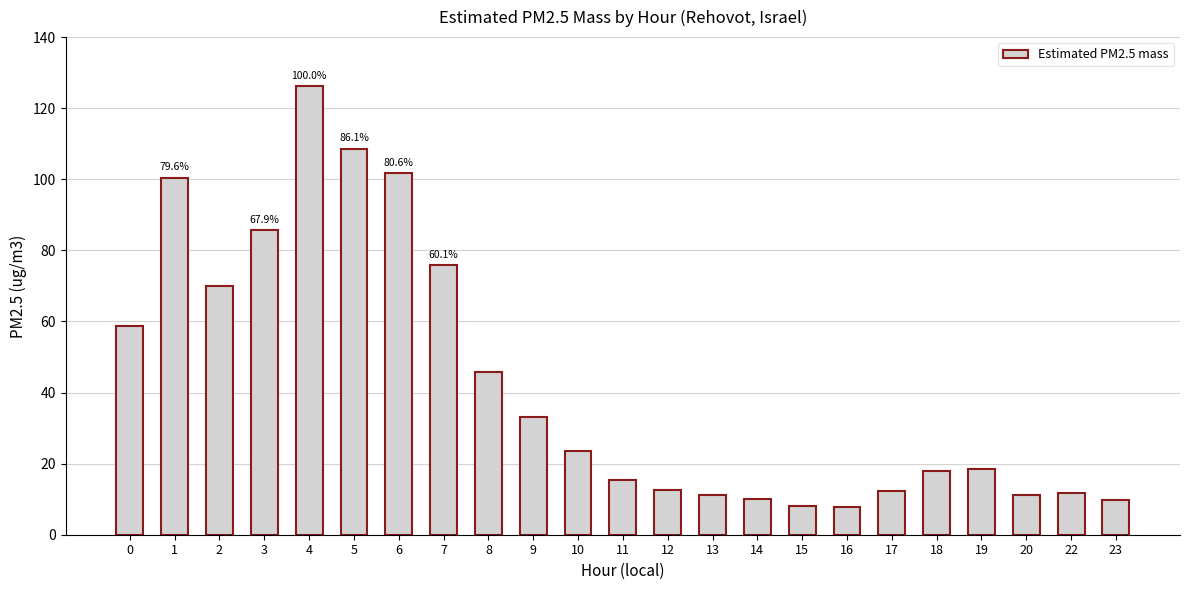

What is the sum of the values at 16 and 2?

77.8